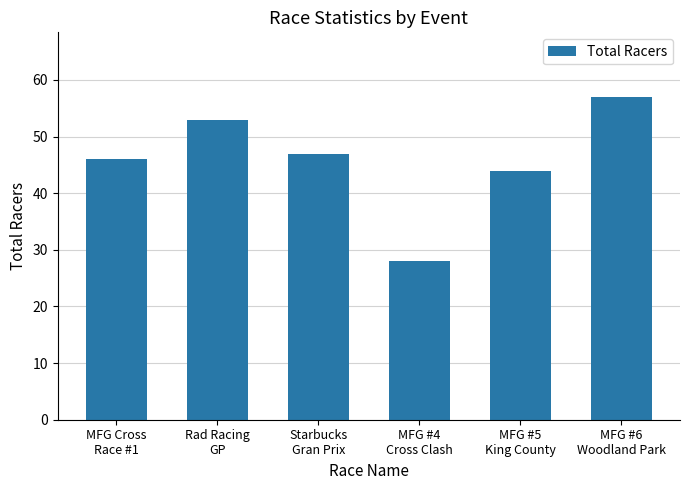

What is the difference between the maximum and minimum values?

29